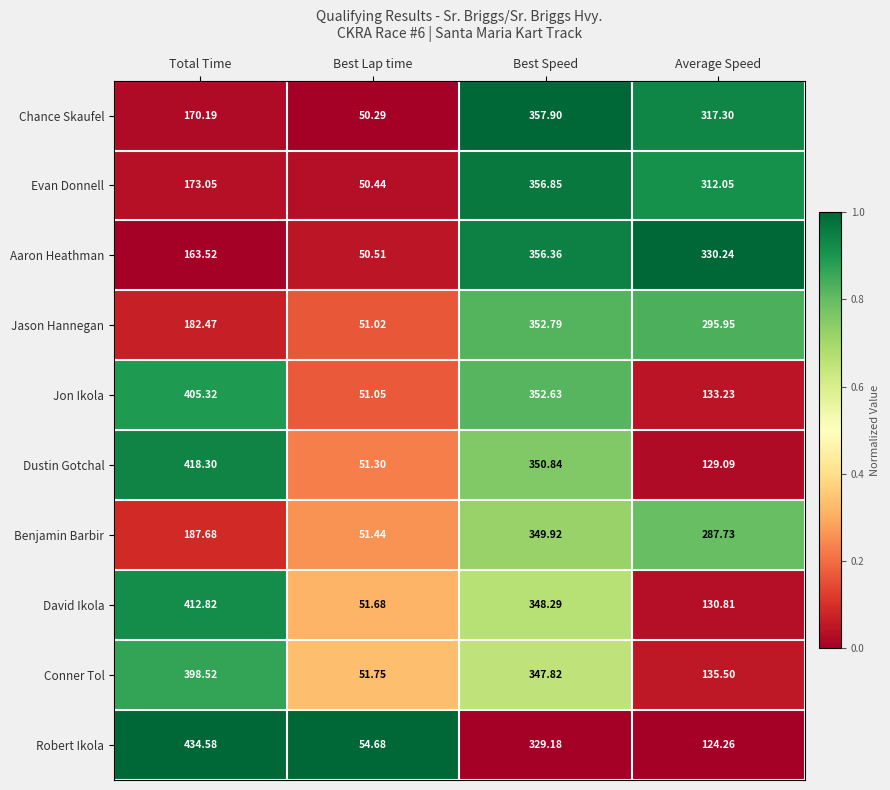

Which label corresponds to the largest value in the chart?

Total Time